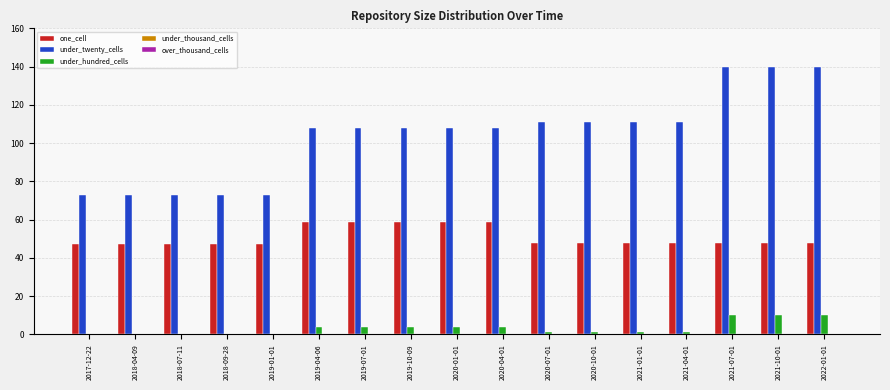

How many groups of bars are there?

17